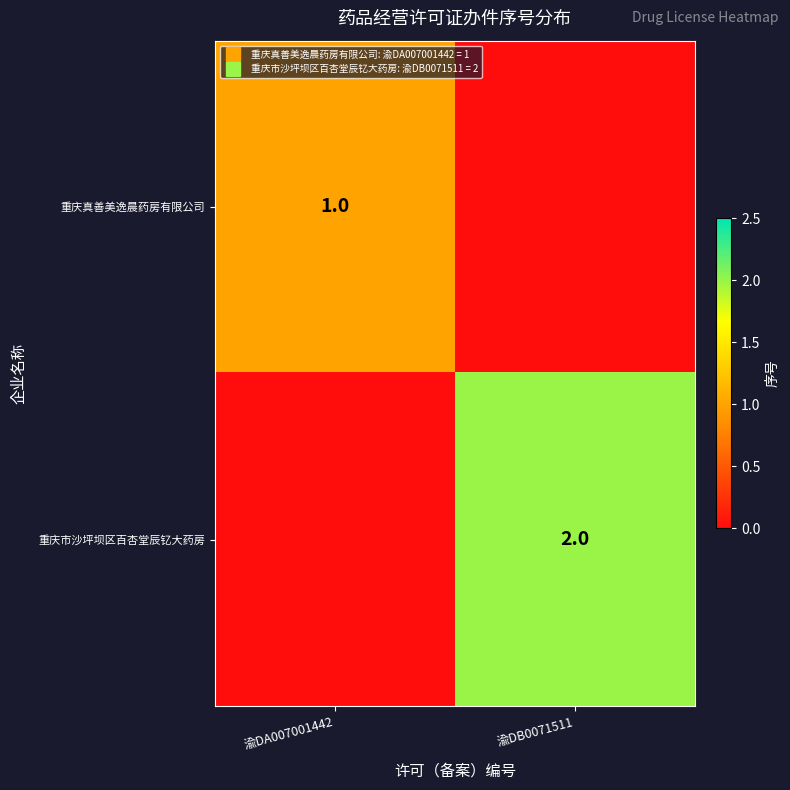

At how many categories does at least one series exceed 0?

2